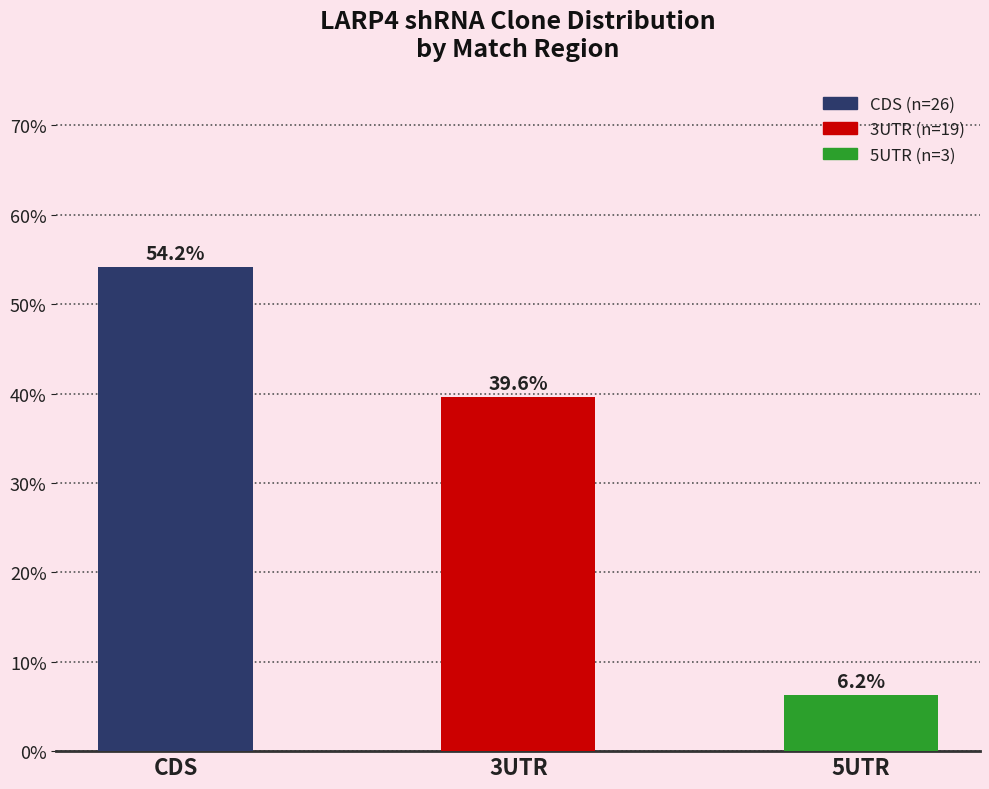

Is it true that the value at CDS is 54.2?

True